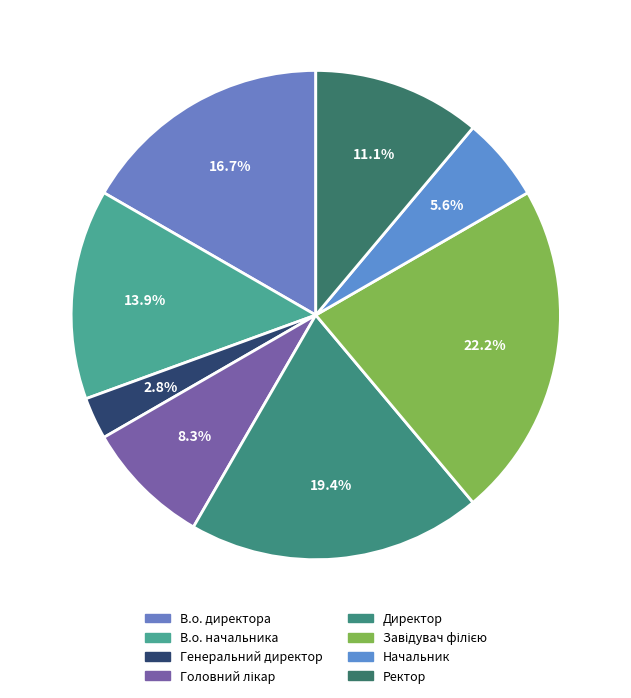

Which slice is the smallest?

Генеральний директор